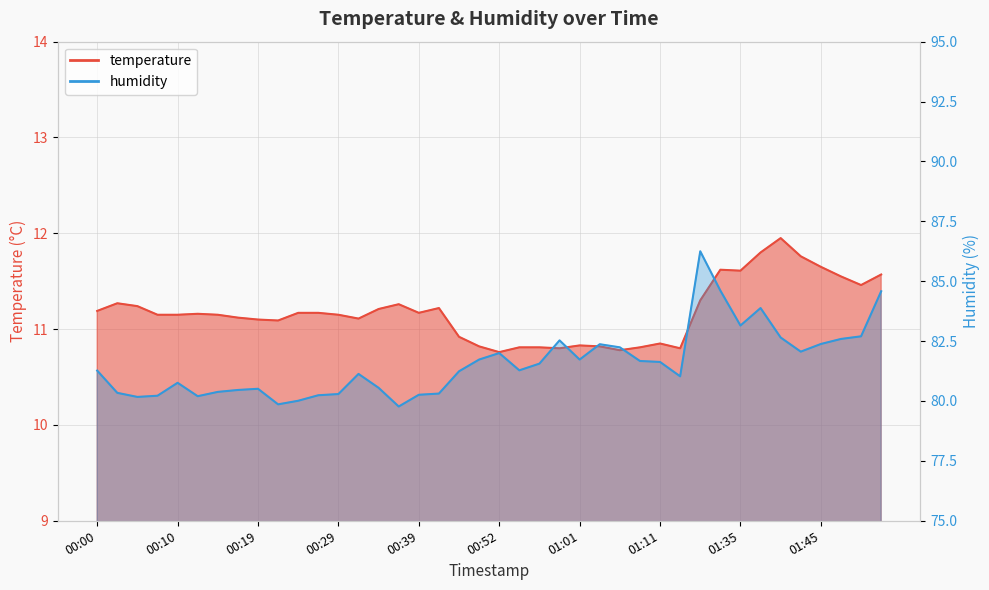

What is the label of the 17th point from the right?

00:59